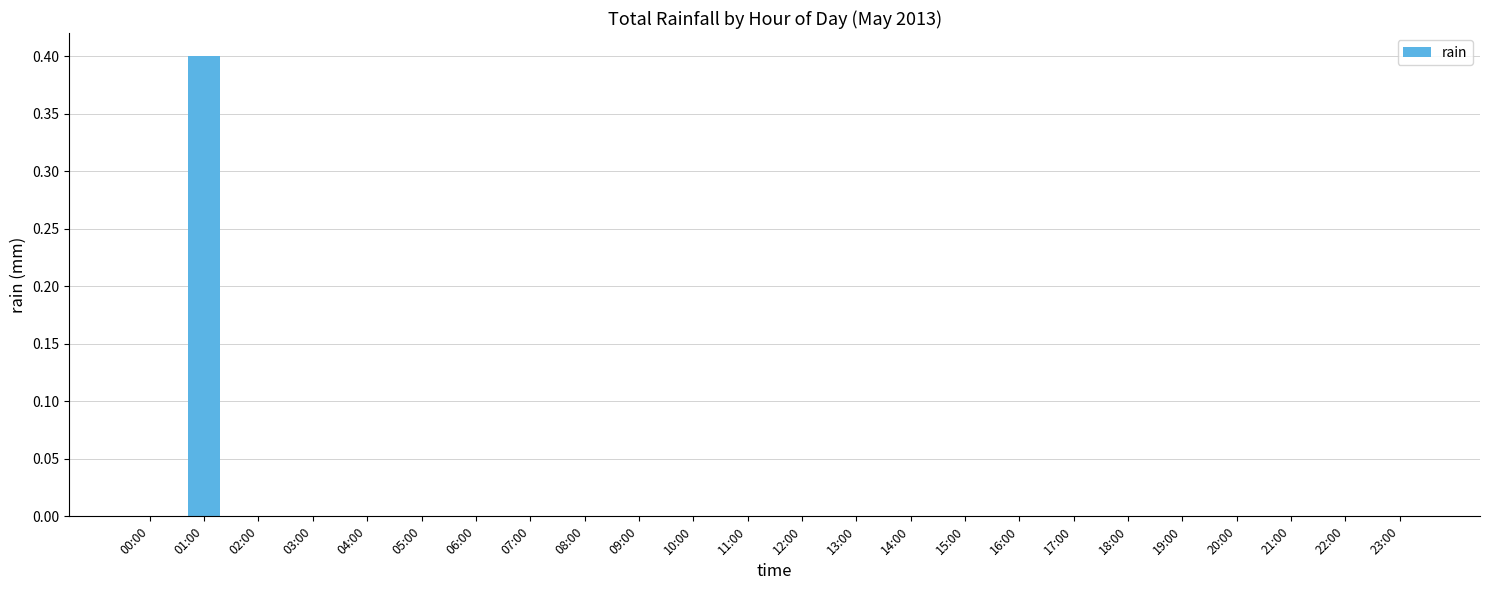

What is the sum of all values?

0.4